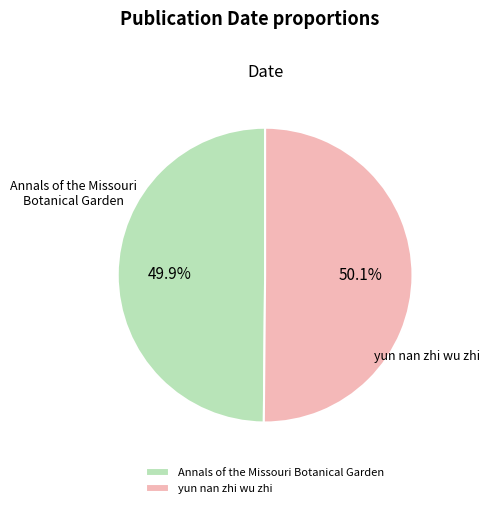

What is the ratio of the value at Annals of the Missouri Botanical Garden to the value at yun nan zhi wu zhi?

1.0